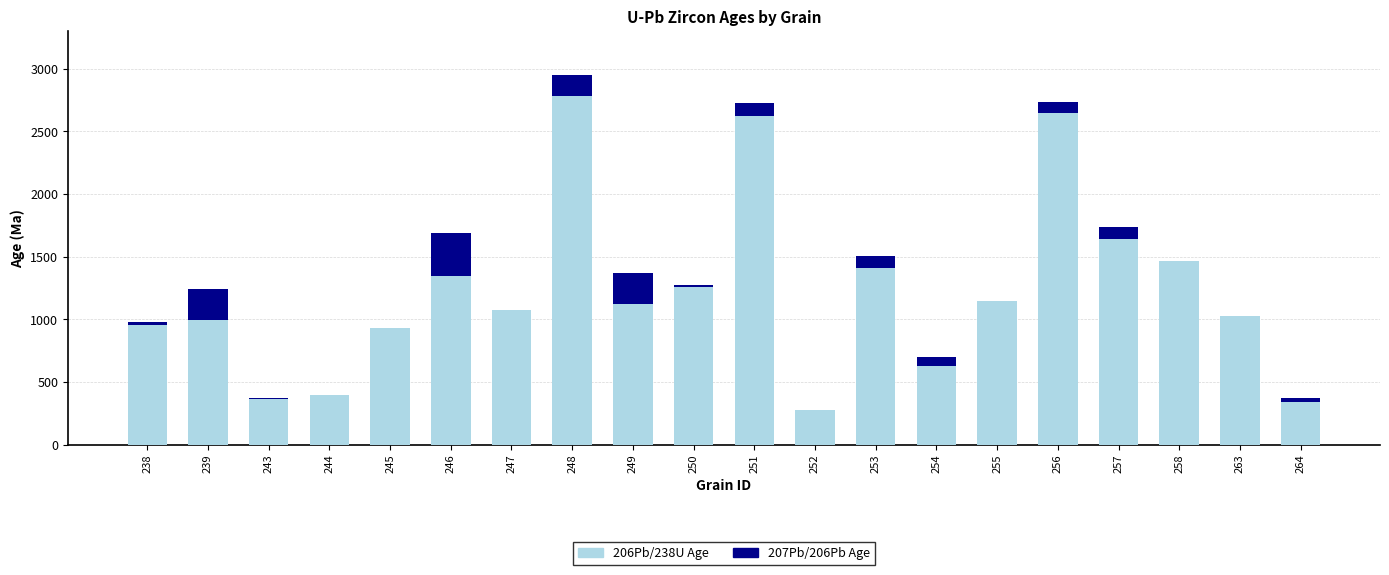

Rank the categories by 206Pb/238U Age value from highest to lowest.

248, 256, 251, 257, 258, 253, 246, 250, 255, 249, 247, 263, 239, 238, 245, 254, 244, 243, 264, 252